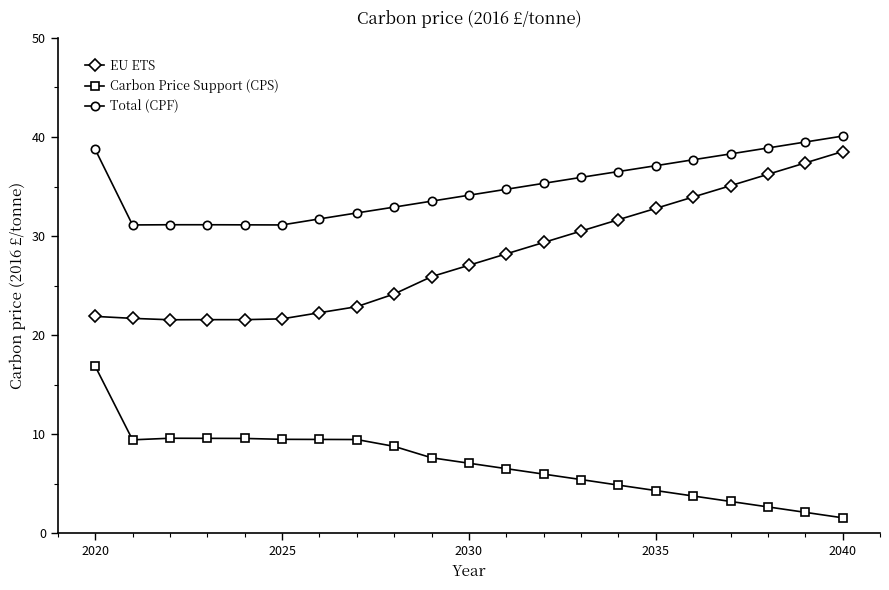

Rank the series by their average value, from highest to lowest.

Total (CPF), EU ETS, Carbon Price Support (CPS)